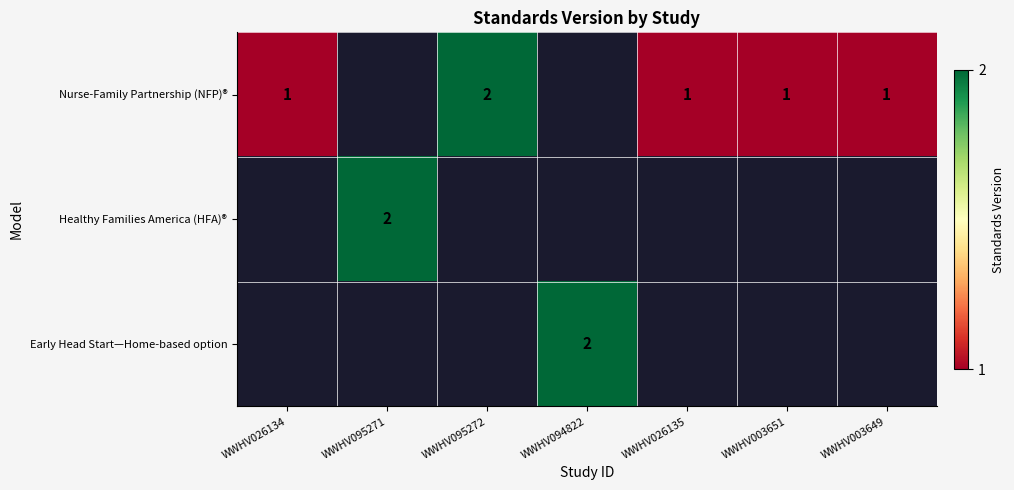

Which category has the lowest value across all series?

WWHV026134